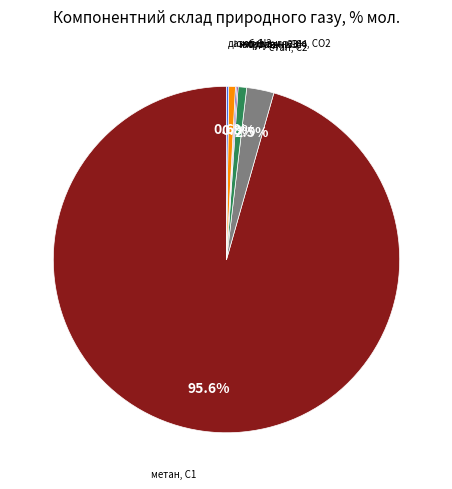

Which category accounts for the majority?

метан, С1